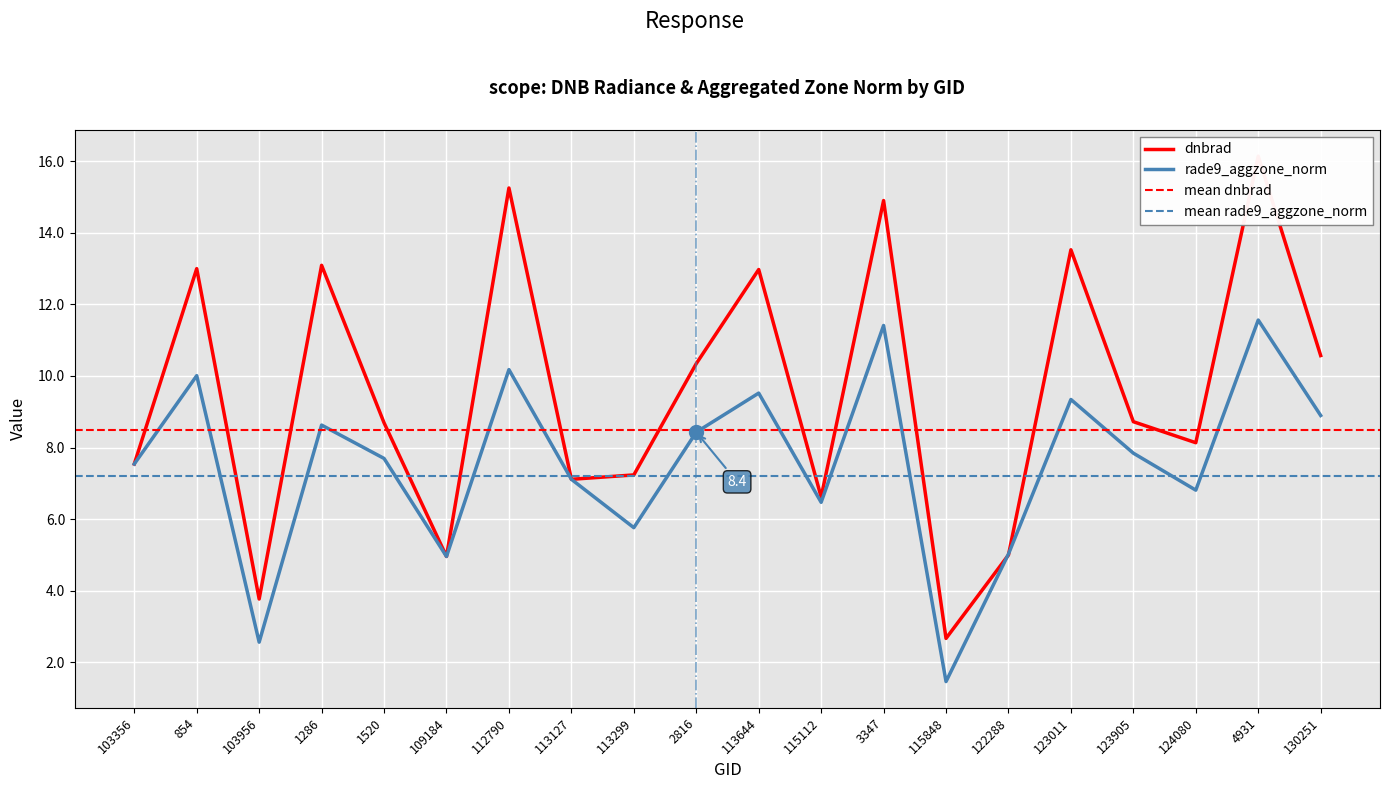

Which series changed the most between 113127 and 113644?

dnbrad